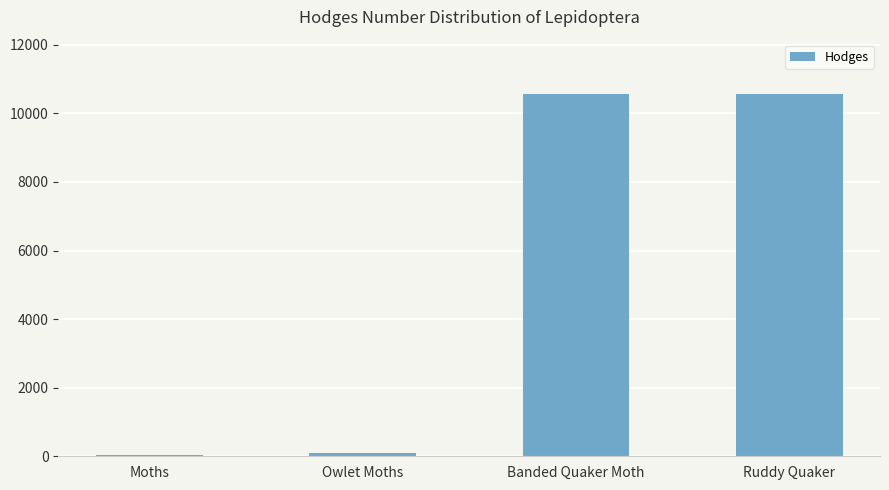

How many categories are shown in the chart?

4